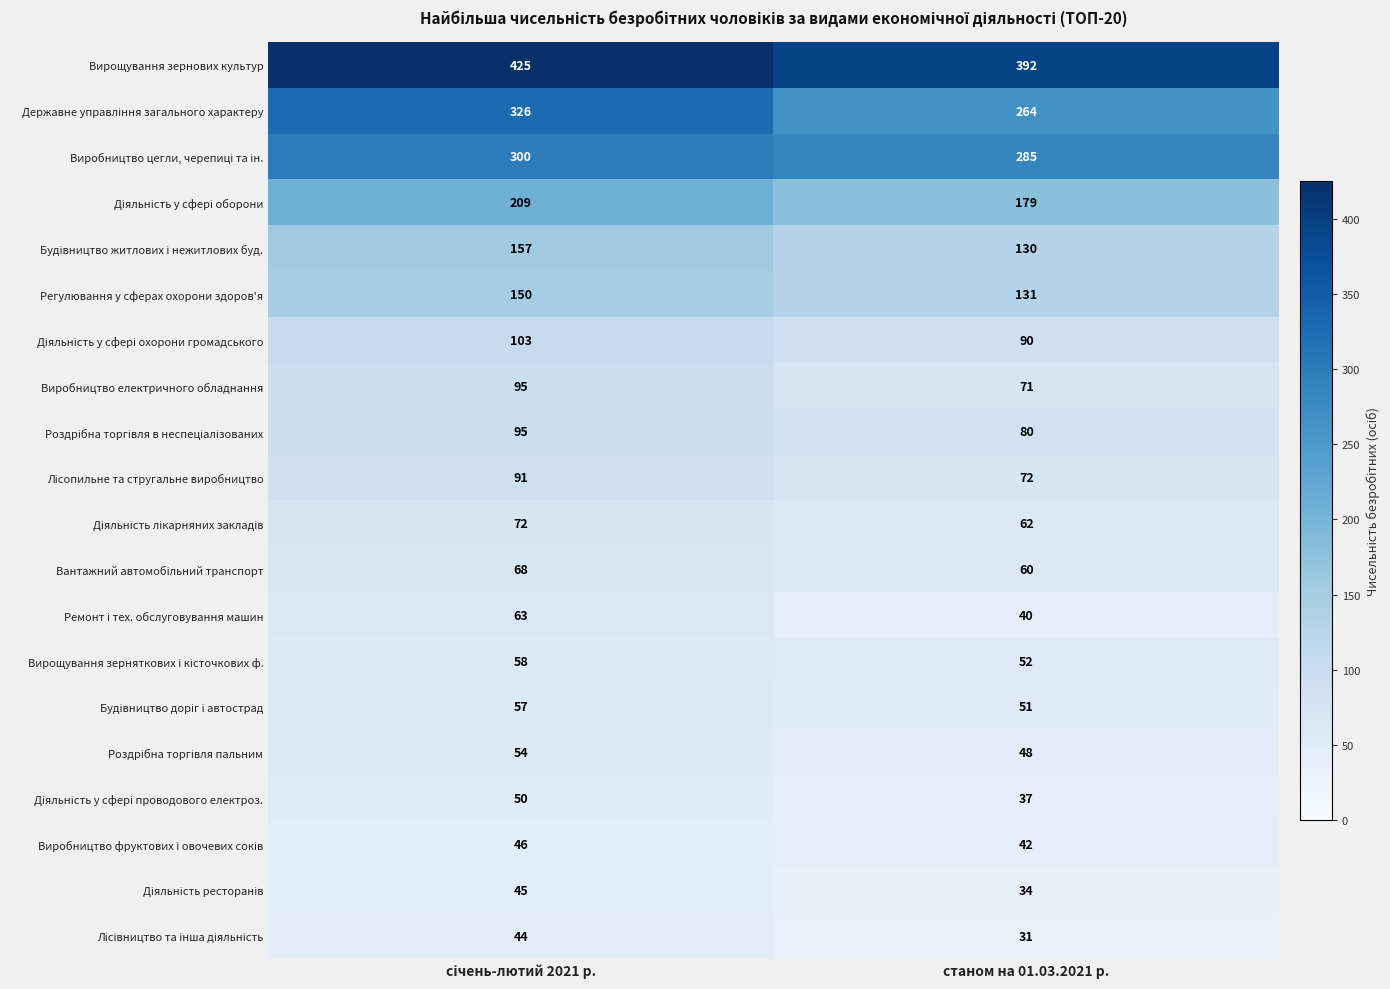

Which label corresponds to the smallest value in the chart?

станом на 01.03.2021 р.